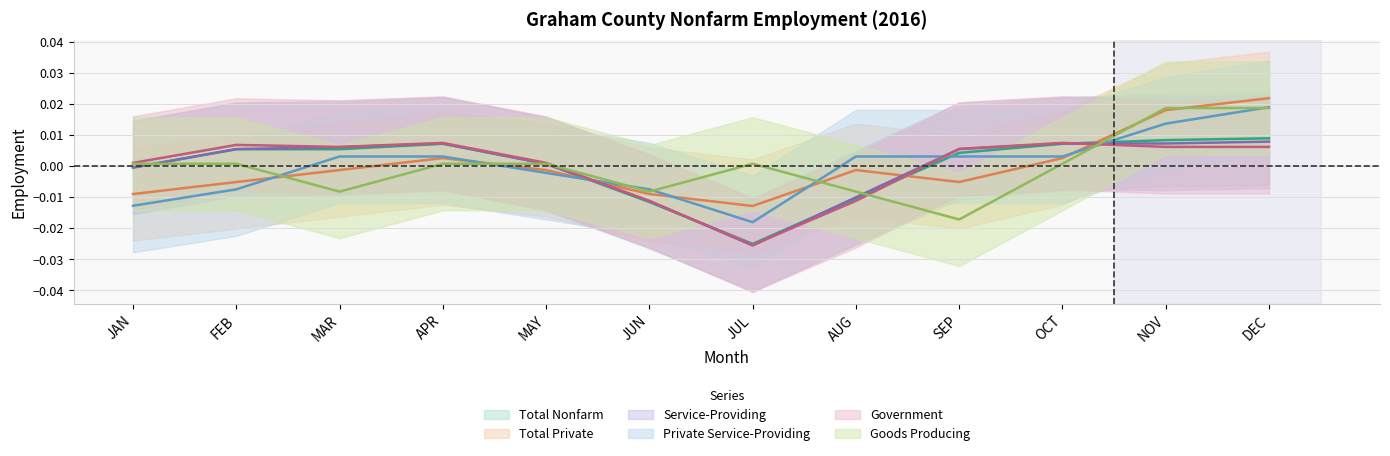

How many negative values does the Private Service-Providing series have?

5